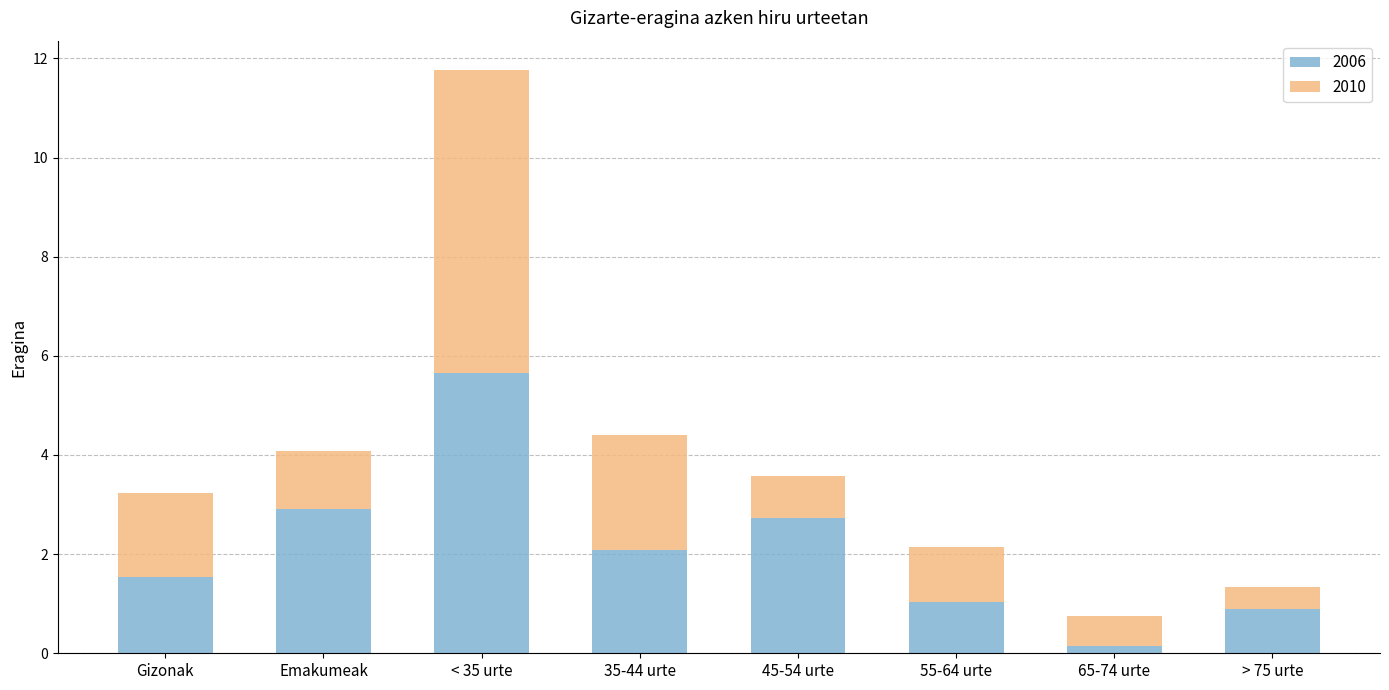

What is the approximate value of 2006 at 45-54 urte?

2.7